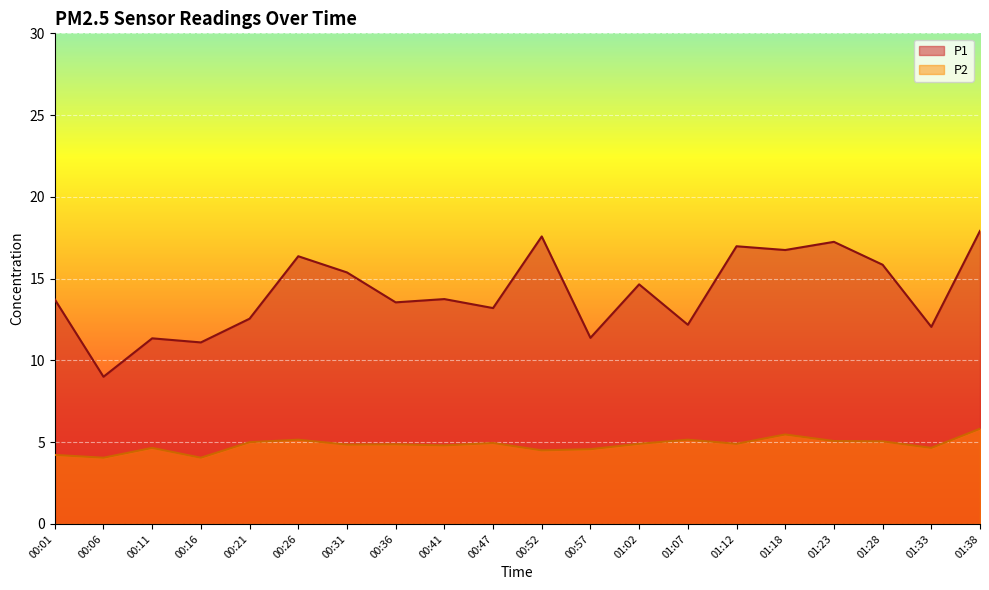

Which series has the widest spread of values?

P1